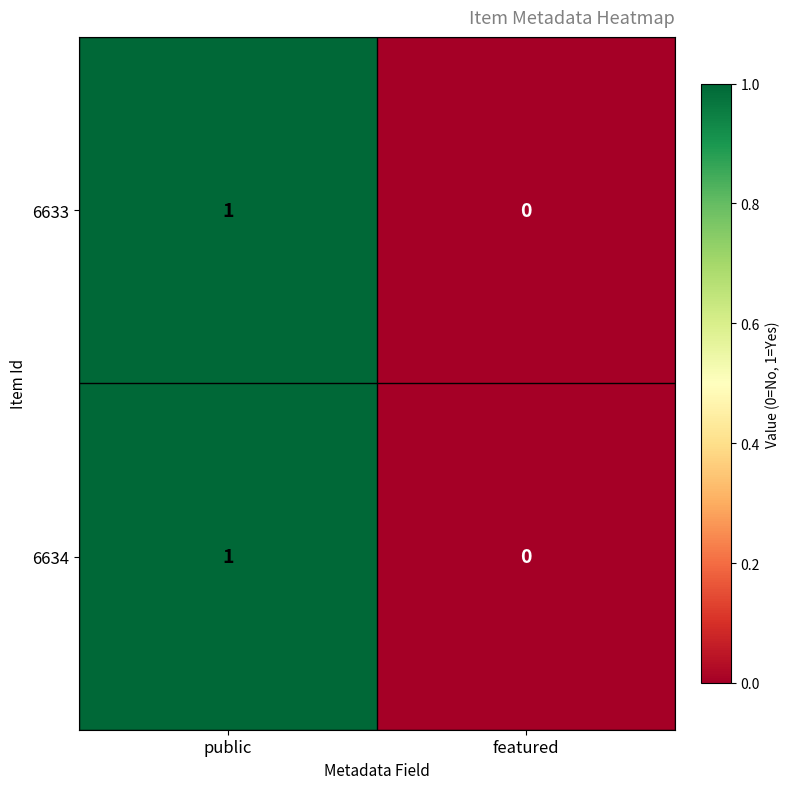

Which category has the lowest value in the 6633 series?

featured